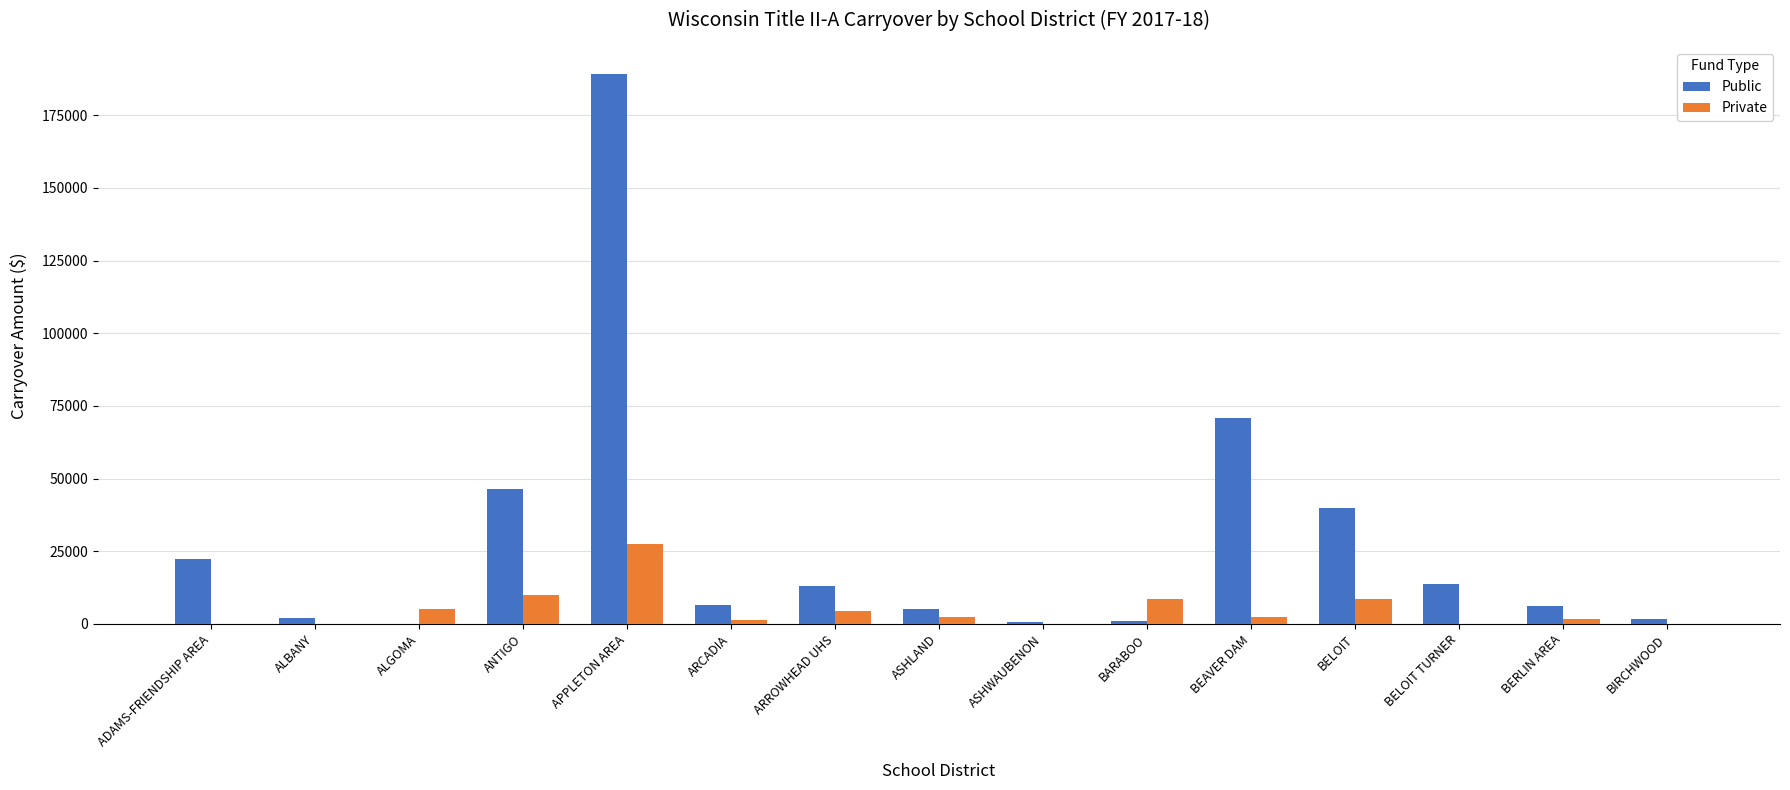

Which category has the highest value in the Public series?

APPLETON AREA